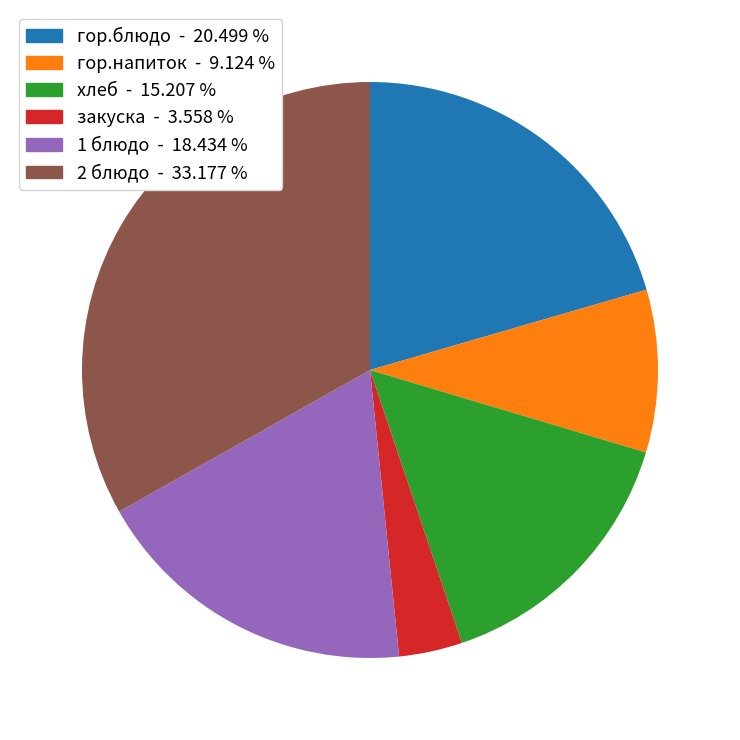

Does any single category account for the majority?

No